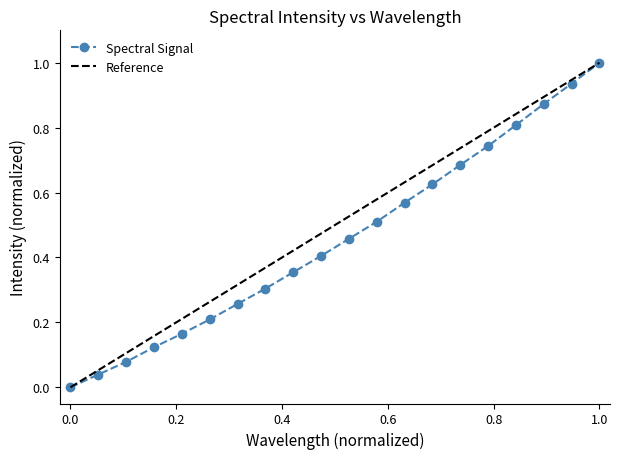

What is the highest value of the Spectral Signal series?

1.0